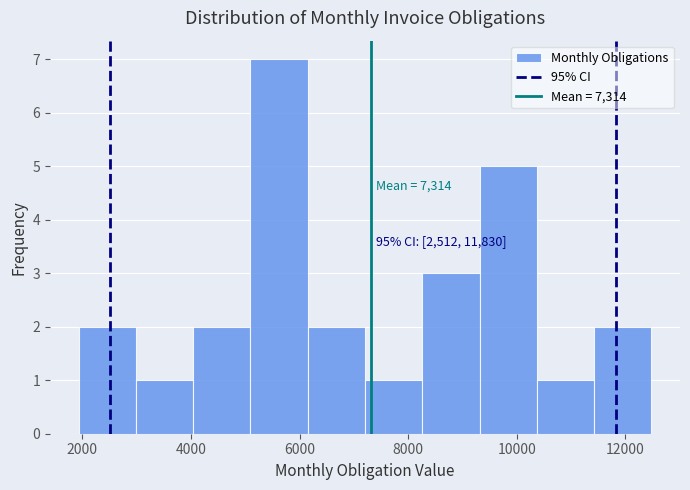

Over which range of the x-axis is the bar tallest?

5000 to 6200